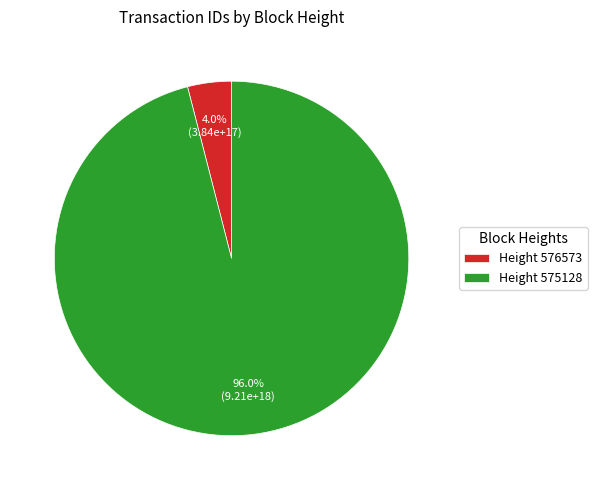

Combined, do Height 575128 and Height 576573 account for over 50%?

Yes